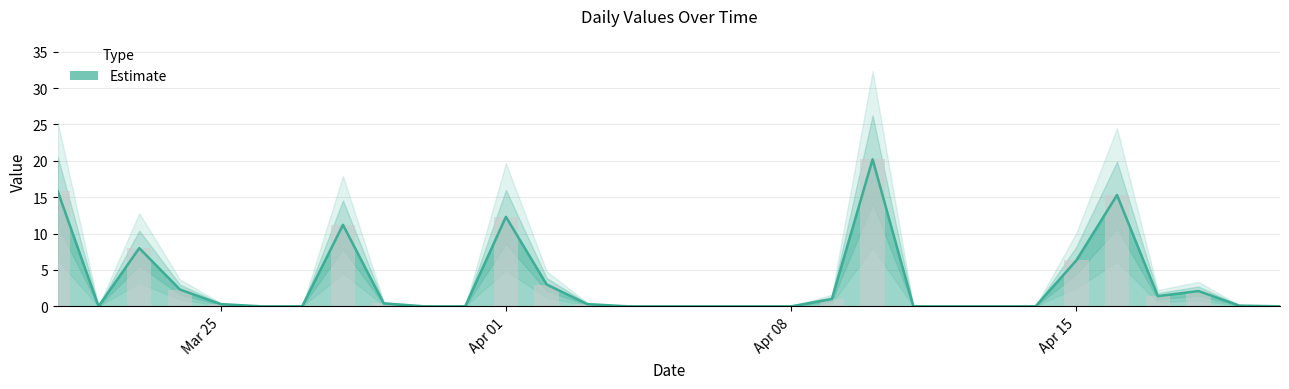

Which label corresponds to the largest value in the chart?

2024-04-10